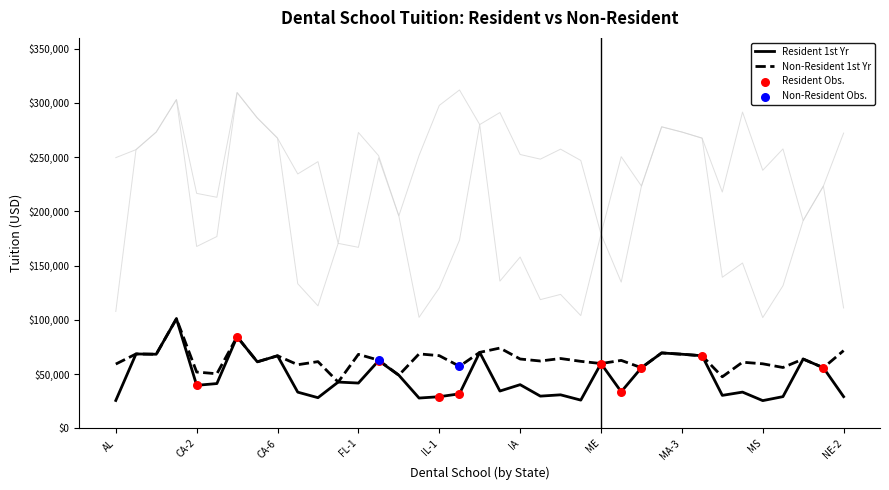

Which series has the largest total across all categories?

Non-Resident Total